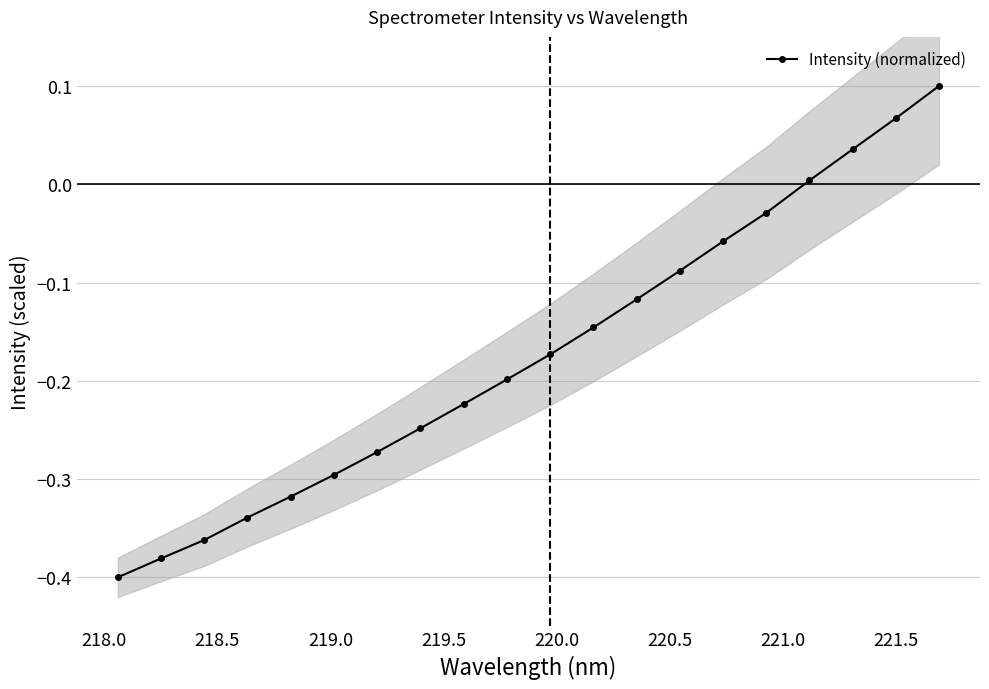

How many lines are shown in the chart?

1